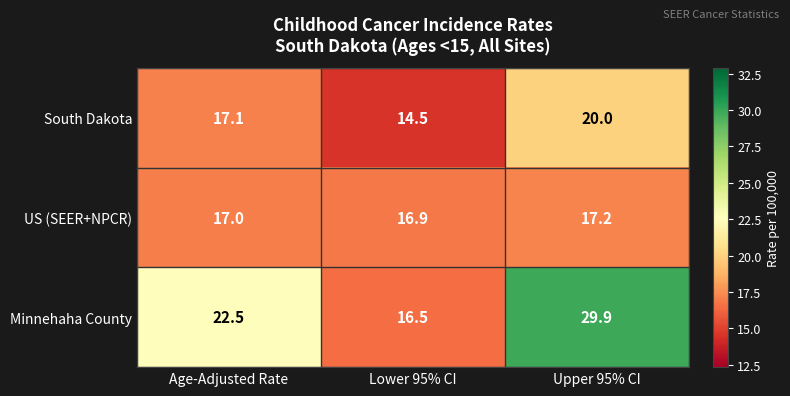

What is the sum of all US (SEER+NPCR) values?

51.1